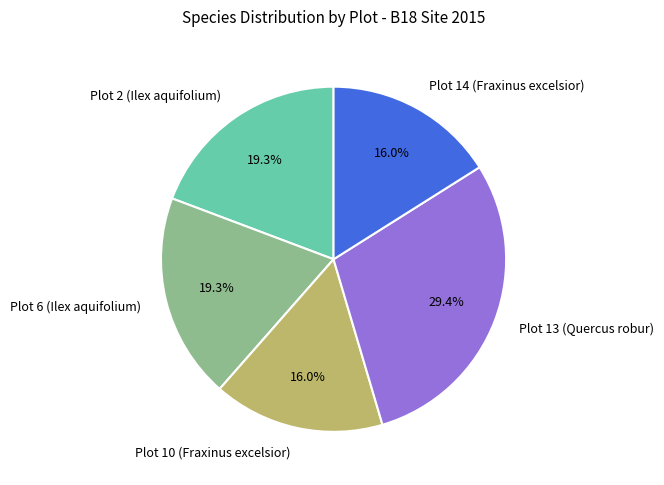

Is Plot 13 (Quercus robur) the majority of the pie?

No